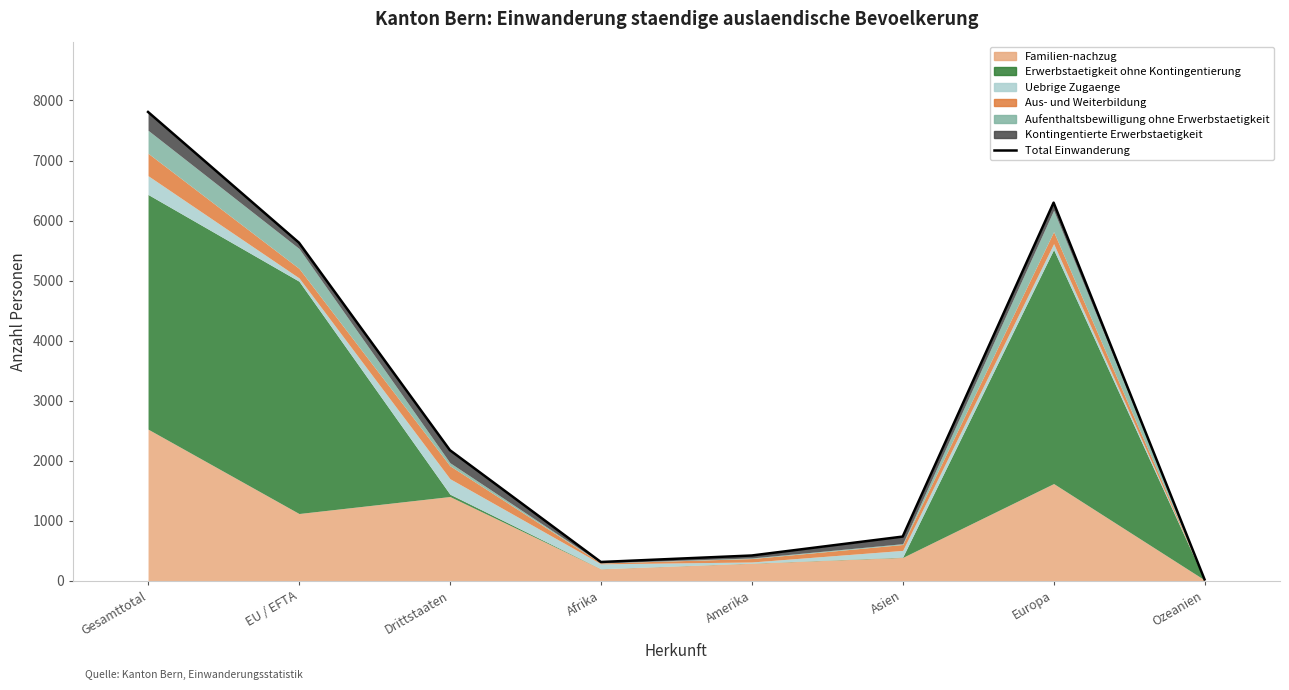

What is the greatest value displayed?

7809